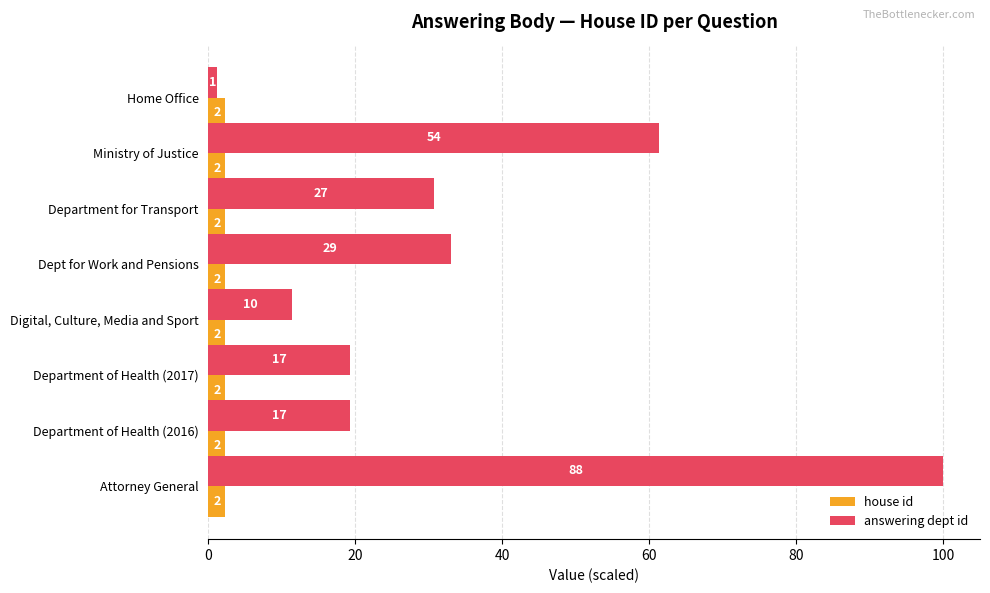

What are all the series names shown in the legend?

house id, answering dept id